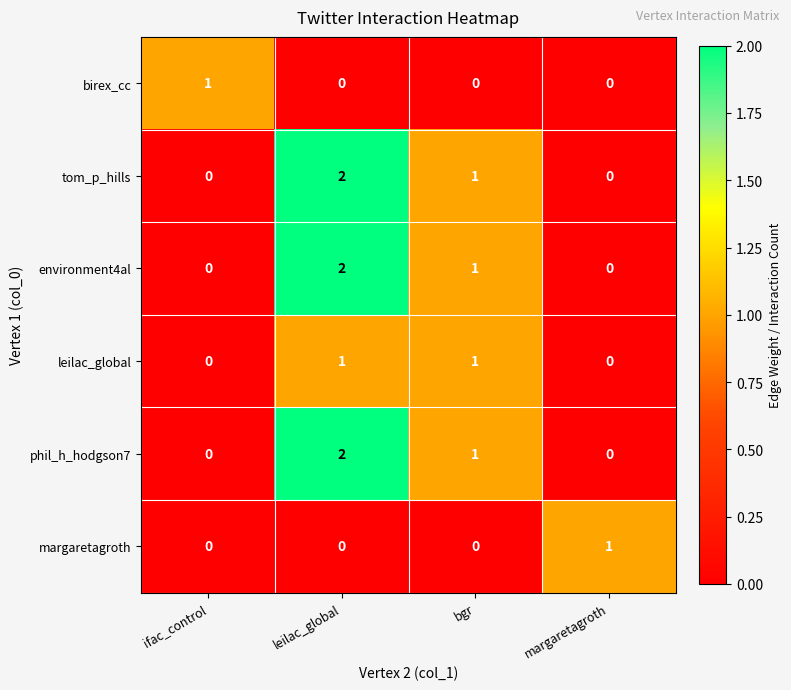

True or false: phil_h_hodgson7 has a value of 0 at margaretagroth.

True